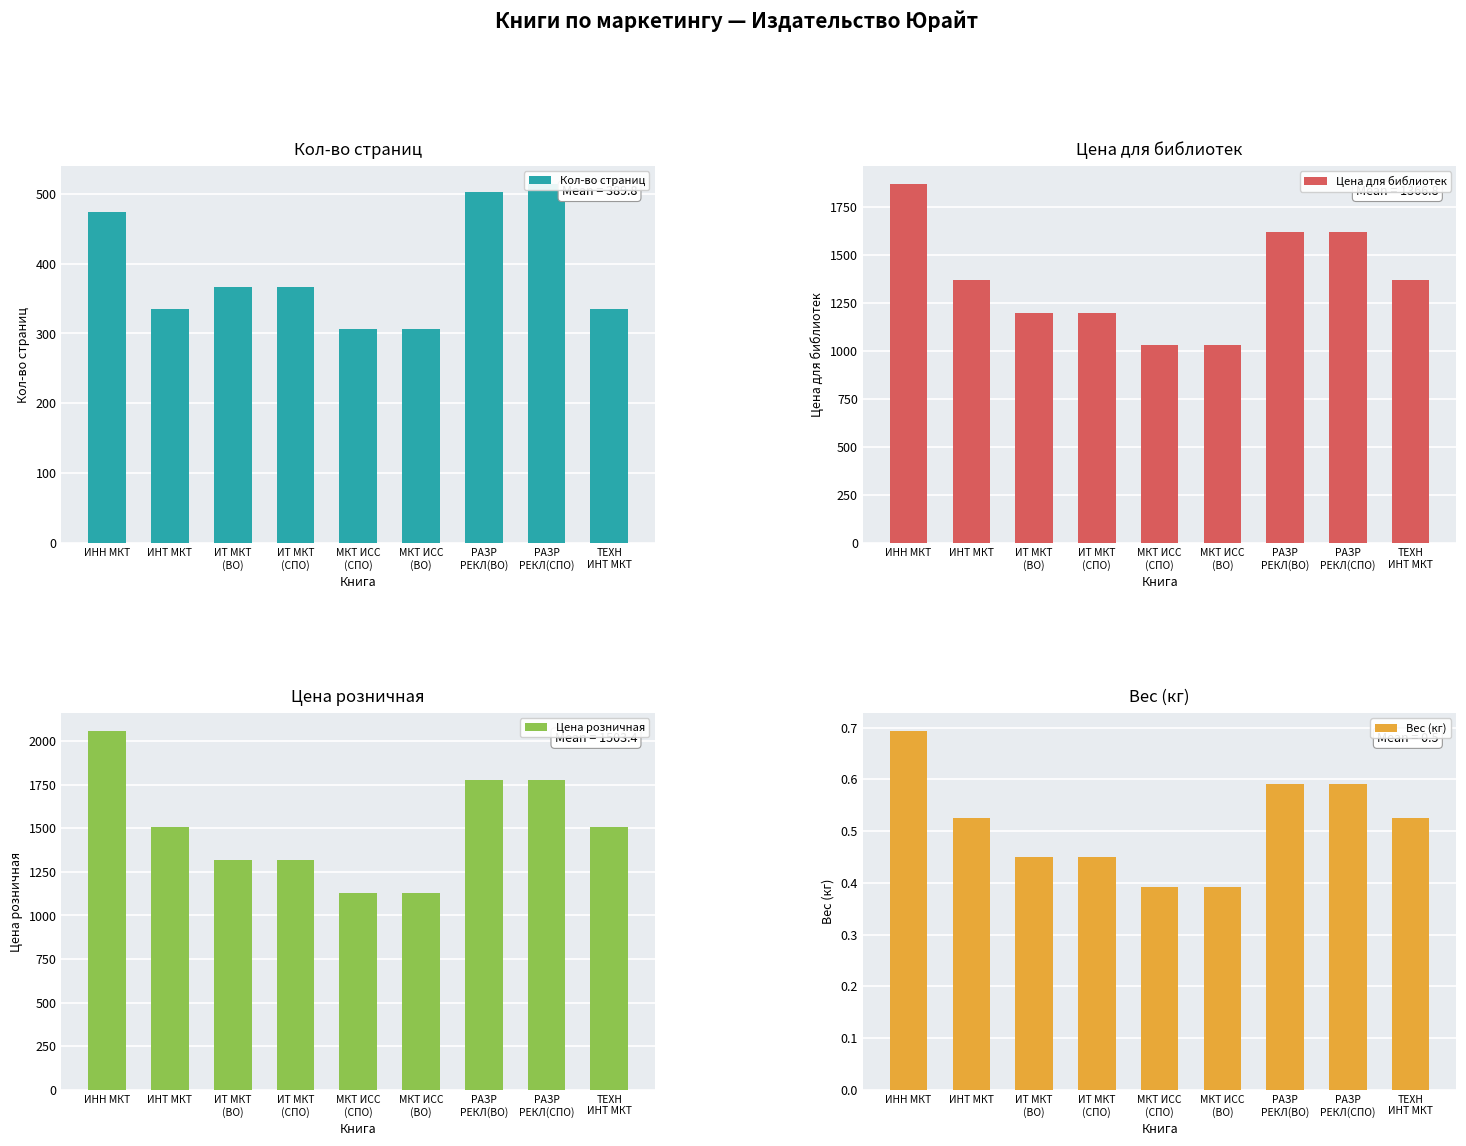

What is the difference between the maximum and minimum values in the Вес (кг) series?

0.3